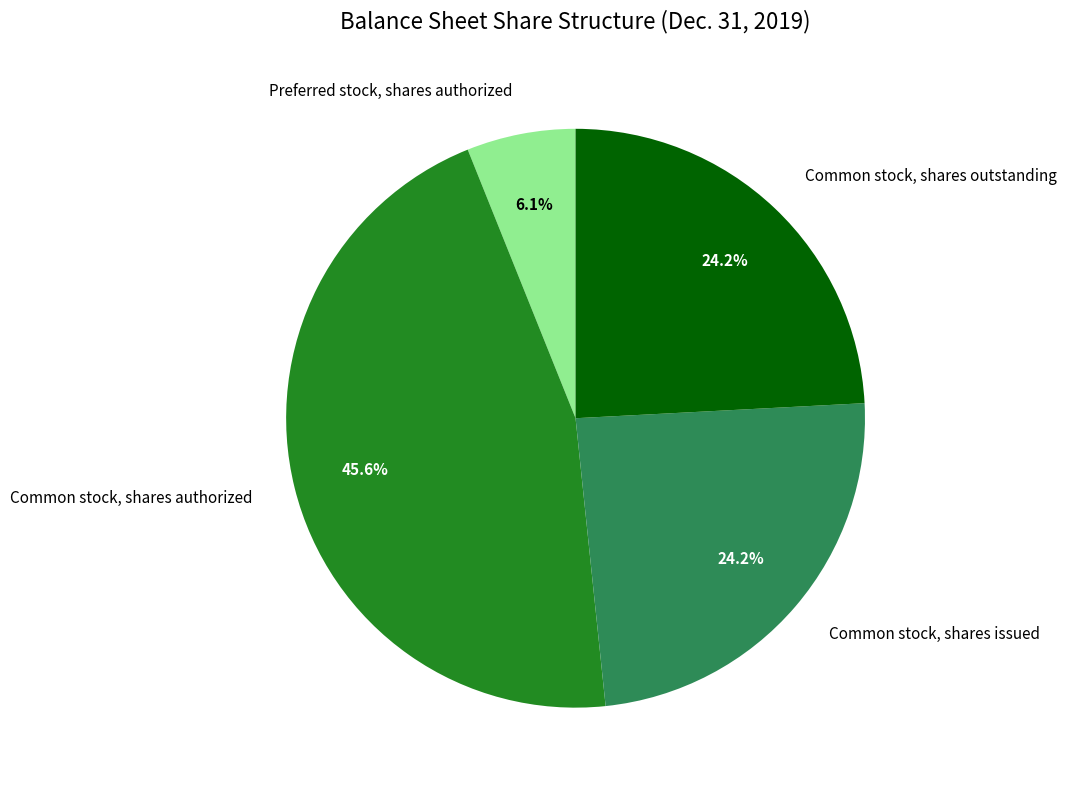

Combined, do Common stock, shares issued and Common stock, shares authorized account for over 50%?

Yes